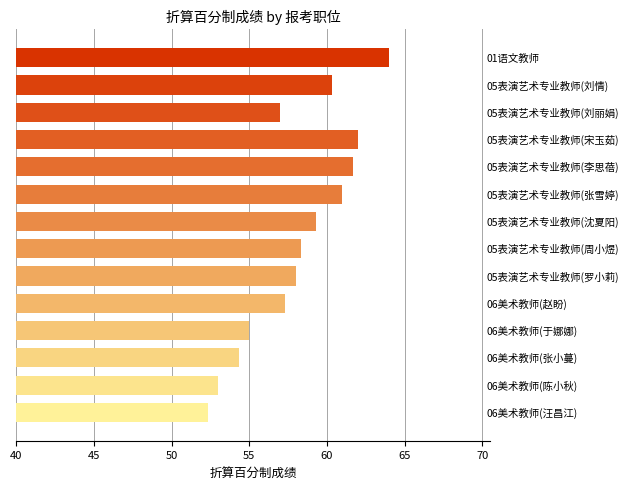

What is the greatest value displayed?

64.0